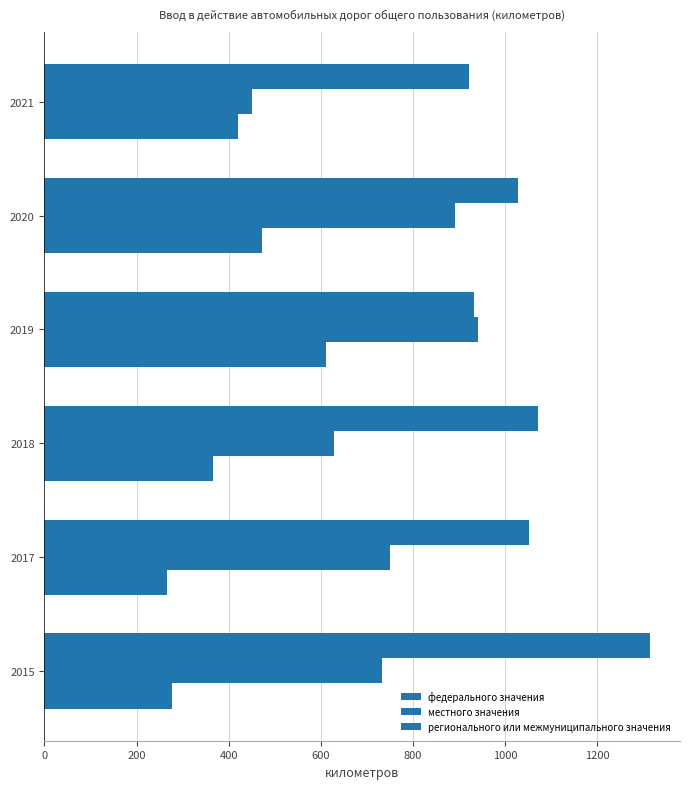

List the series in order of their overall mean, lowest first.

федерального значения, местного значения, регионального или межмуниципального значения